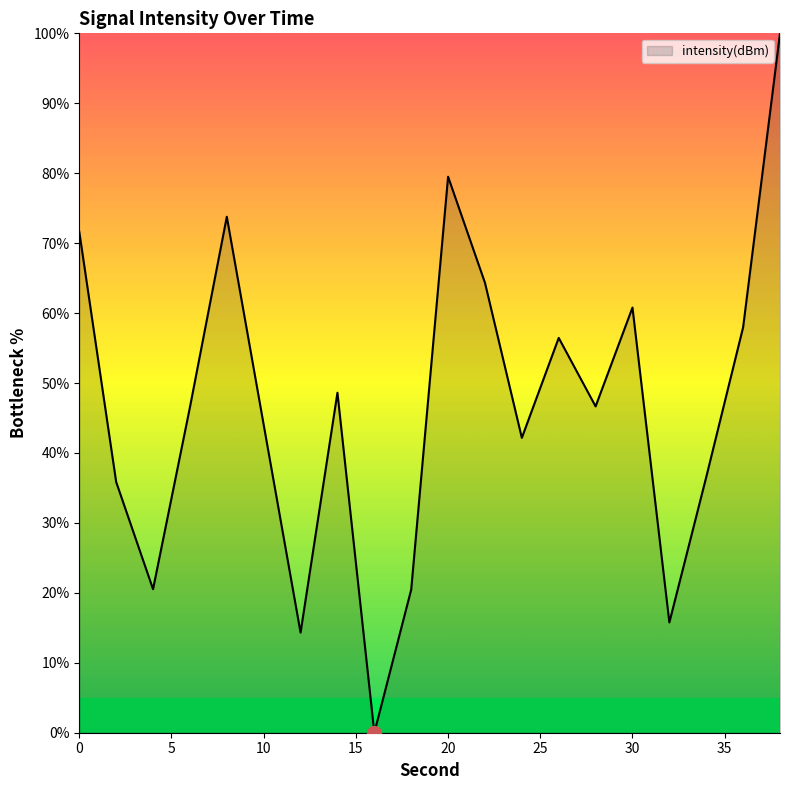

What is the difference between the maximum and minimum values?

100.0